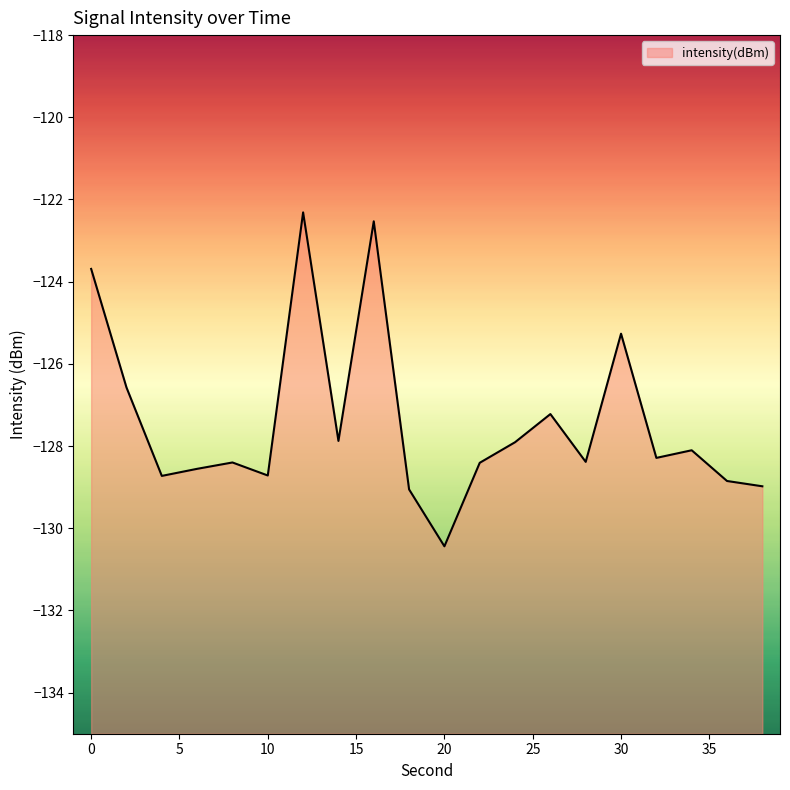

What is the change in value from 8 to 12?

+6.1